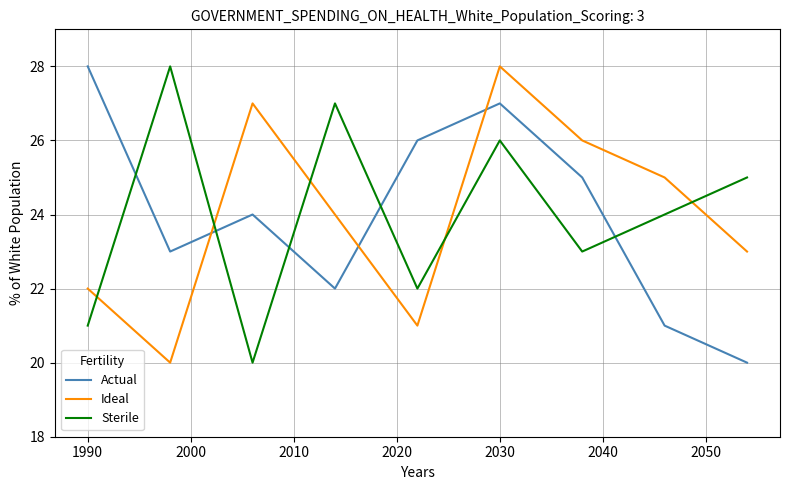

What is the difference between the maximum and minimum values in the Actual series?

8